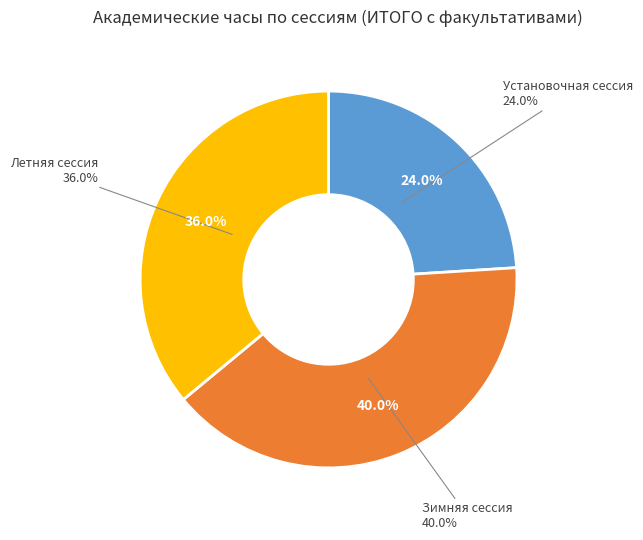

Count the number of slices in the pie.

3